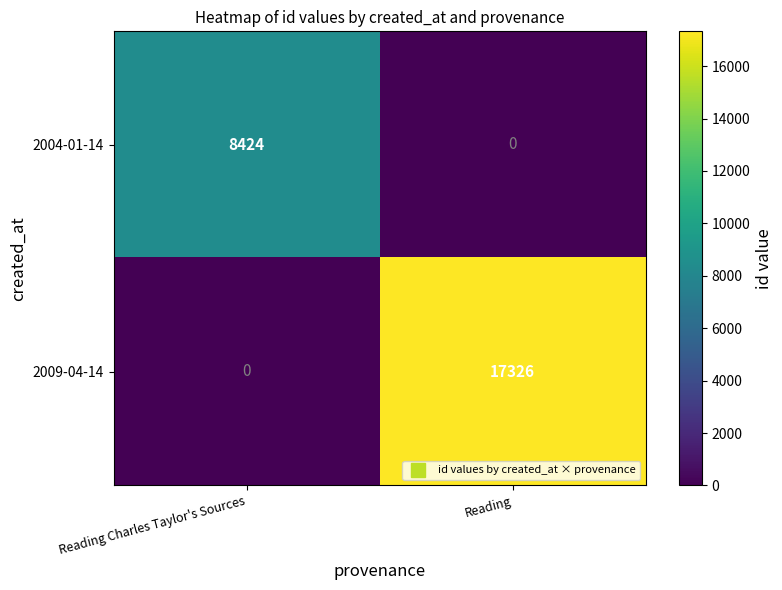

What value does the 2004-01-14 series have at Reading Charles Taylor's Sources?

8424